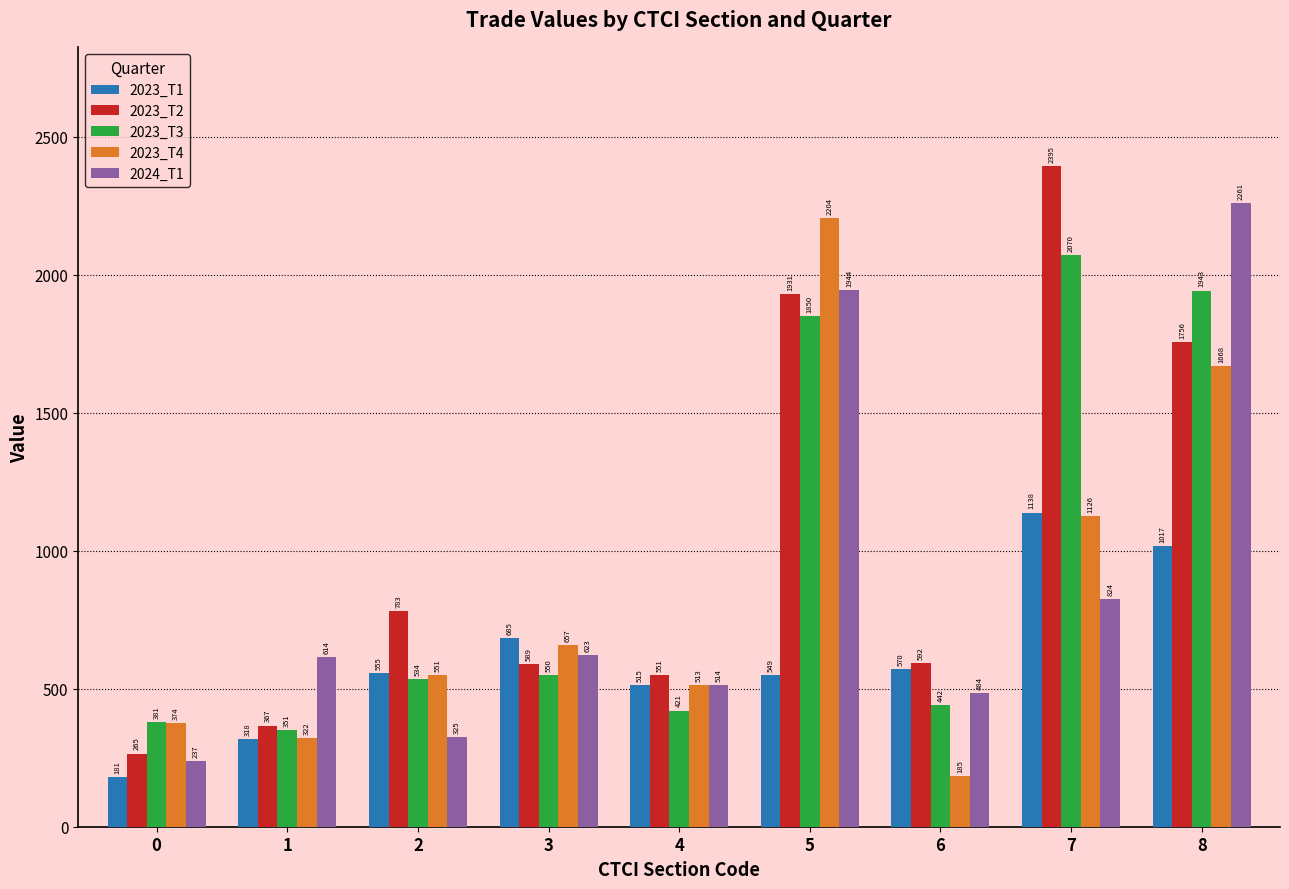

At how many categories does at least one series exceed 456?

8